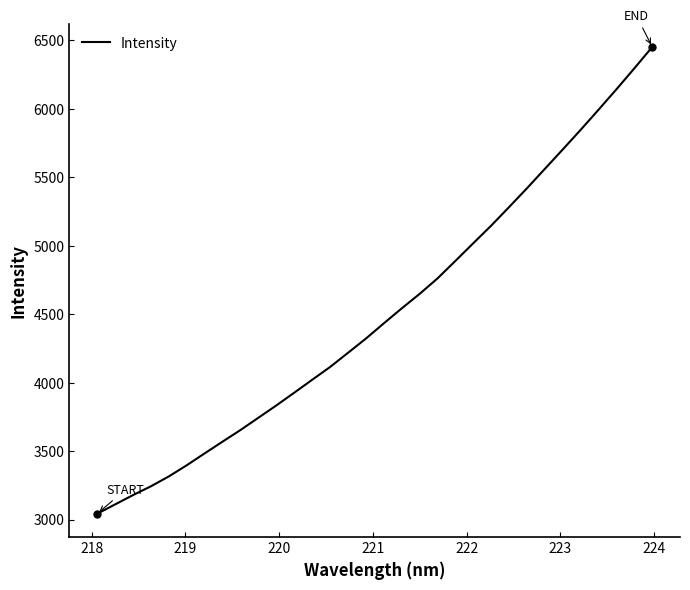

What is the minimum value shown in the chart?

3042.3